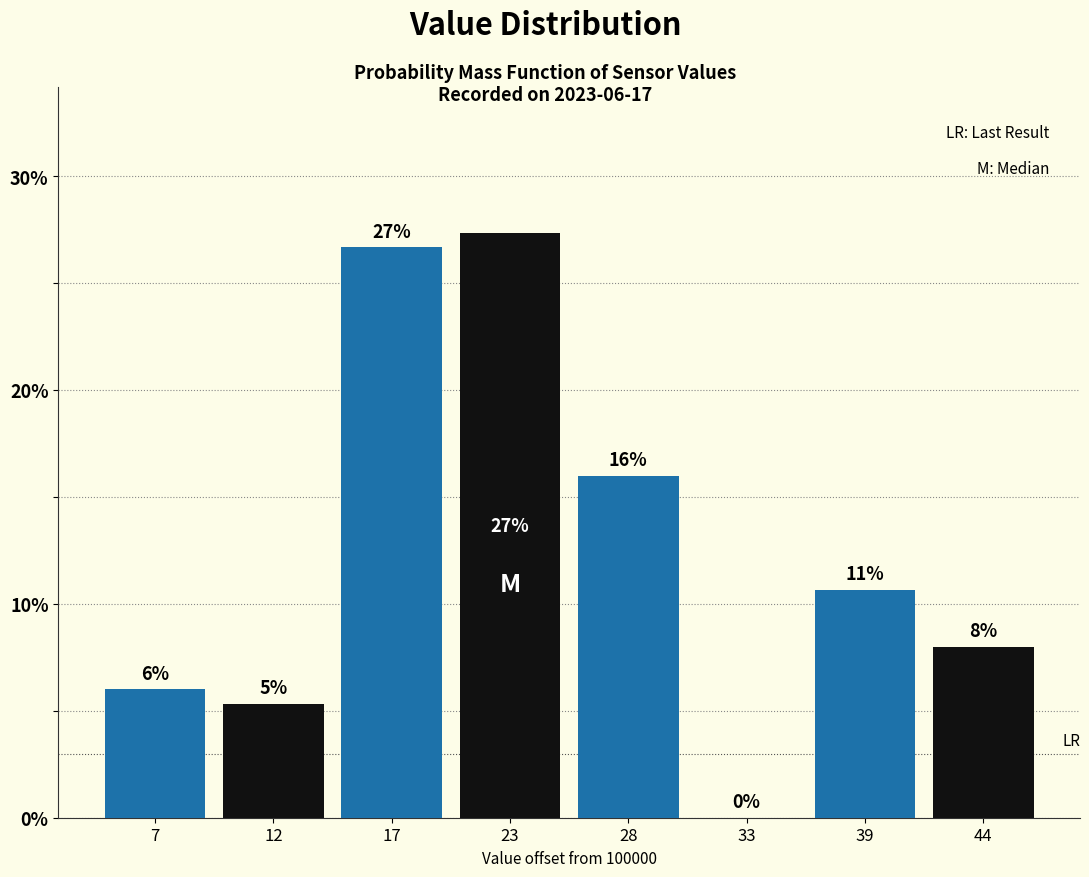

Where is the data nearest to the value 13?

39